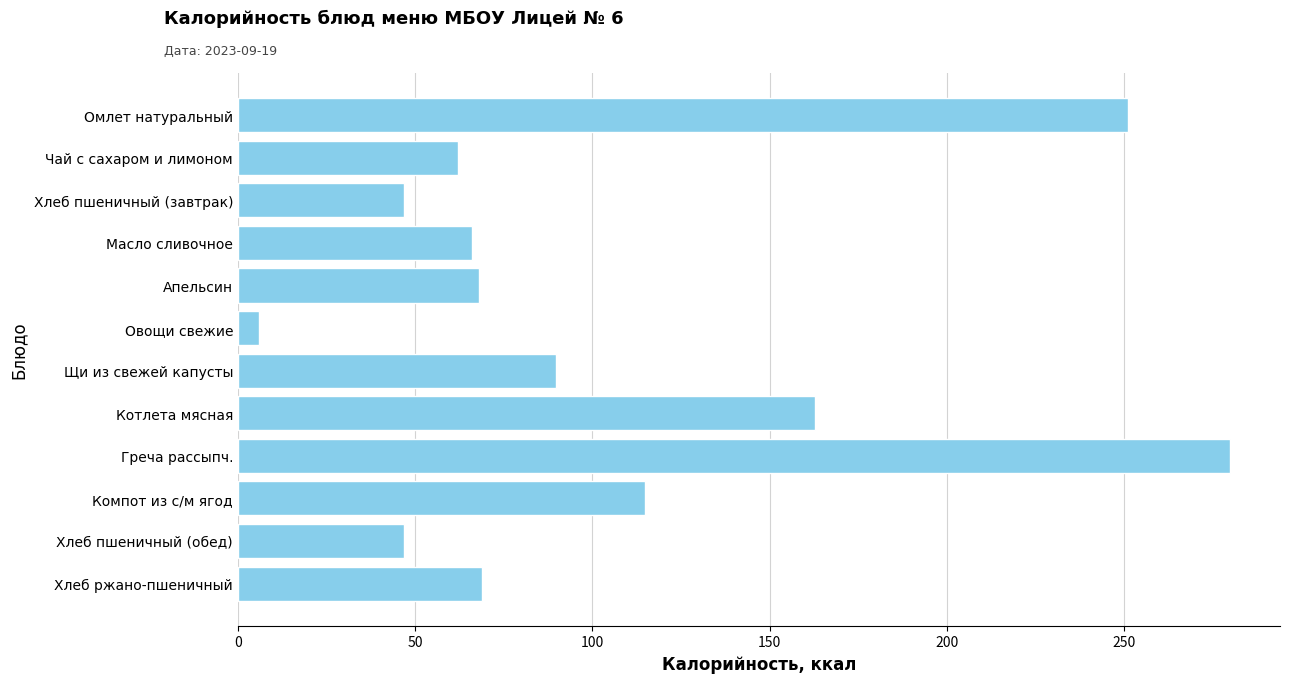

How many data points does each series have?

12